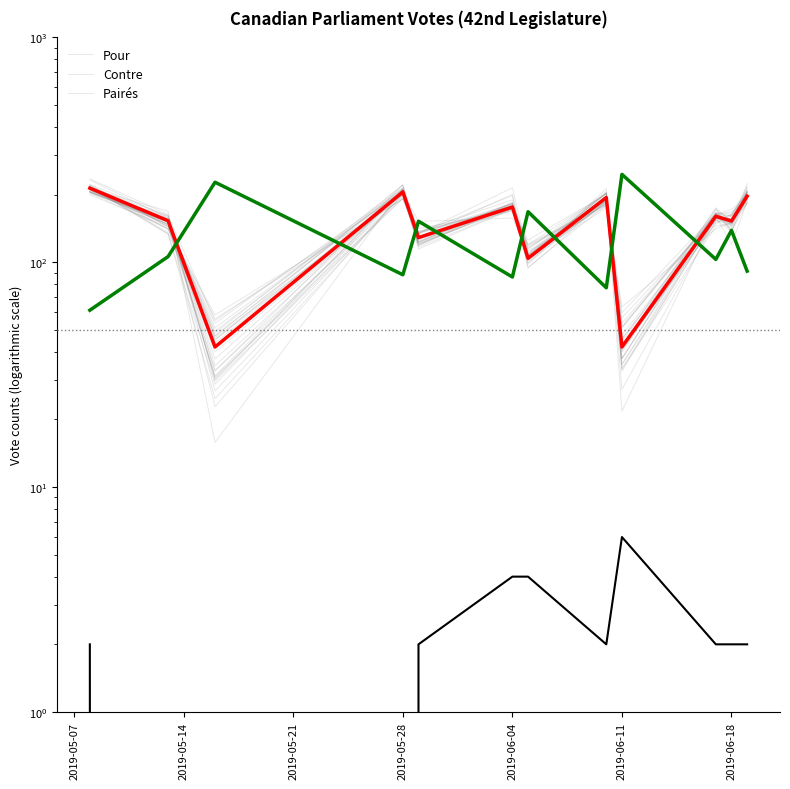

Which series changed the most between 2019-05-07 and 2019-05-21?

Pour